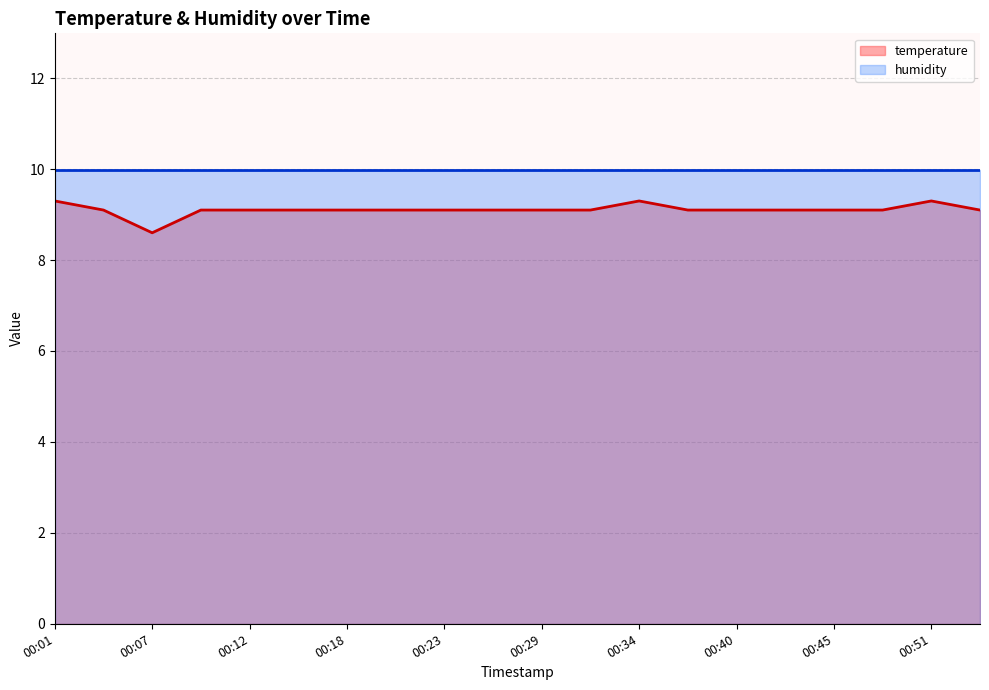

What value does the temperature series have at 00:29?

9.1